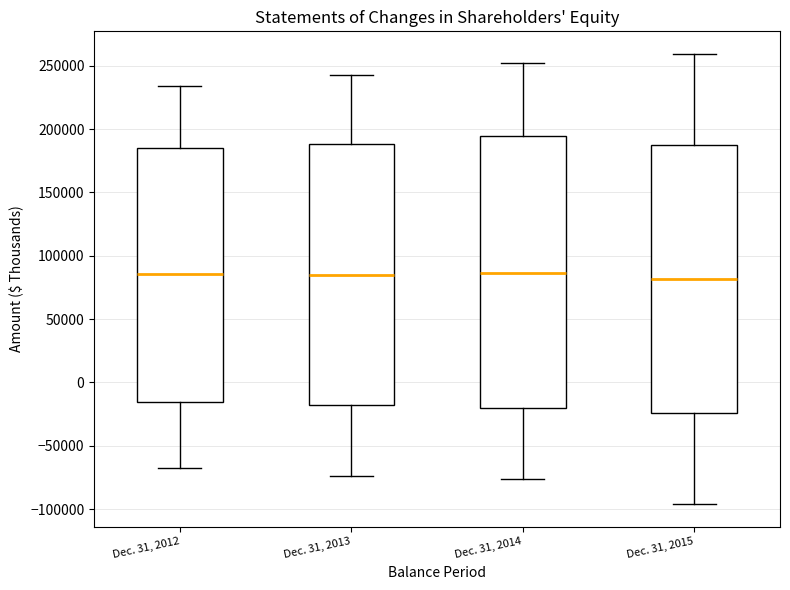

Reading left to right, read every box against the y-axis: the position of its median line, the range the box covers, and the ends of its whiskers. The values are not printed on the chart, so give them approximately, as read against the axis.

Dec. 31, 2012: median 85000, box -15000 to 185000, whiskers -65000 to 235000
Dec. 31, 2013: median 85000, box -20000 to 190000, whiskers -75000 to 245000
Dec. 31, 2014: median 85000, box -20000 to 195000, whiskers -75000 to 250000
Dec. 31, 2015: median 80000, box -25000 to 185000, whiskers -95000 to 260000